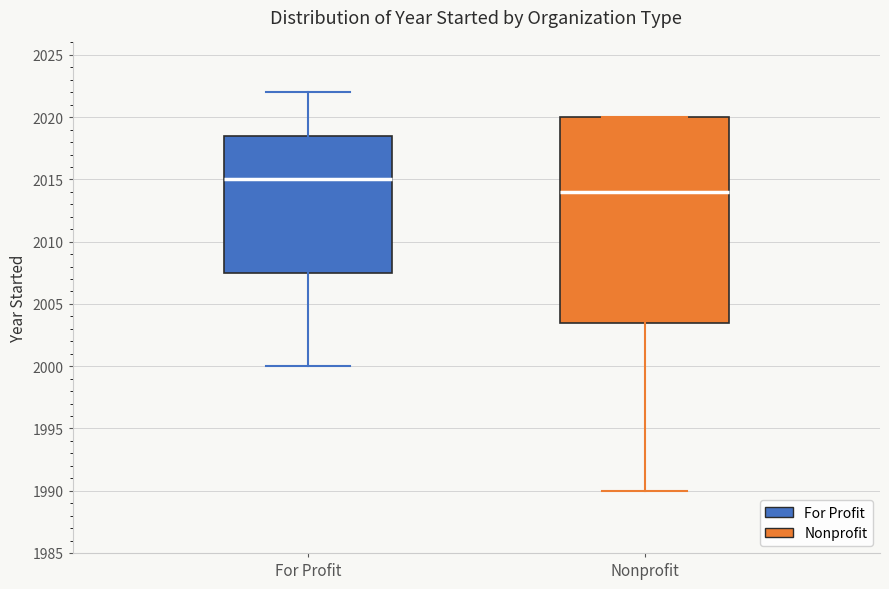

Reading left to right, transcribe this box plot: for each box, give where its median line is, the range the box spans, and where its two whiskers end, as read against the y-axis. The values are not printed on the chart, so give them approximately, as read against the axis.

For Profit: median 2015.0, box 2007.5 to 2018.5, whiskers 2000.0 to 2022.0
Nonprofit: median 2014.0, box 2003.5 to 2020.0, whiskers 1990.0 to 2020.0